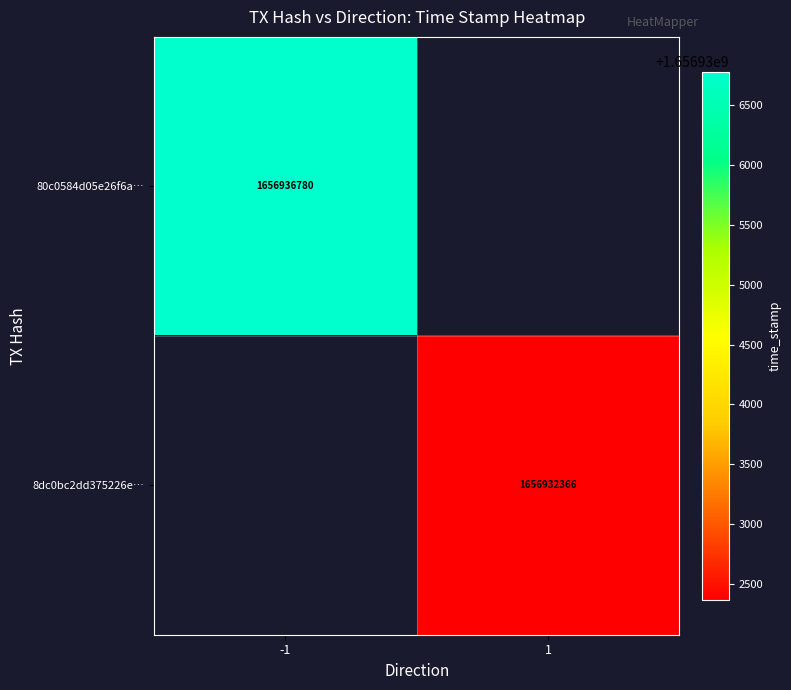

Is the value of 80c0584d05e26f6a… at -1 greater than the value of 8dc0bc2dd375226e… at 1?

Yes